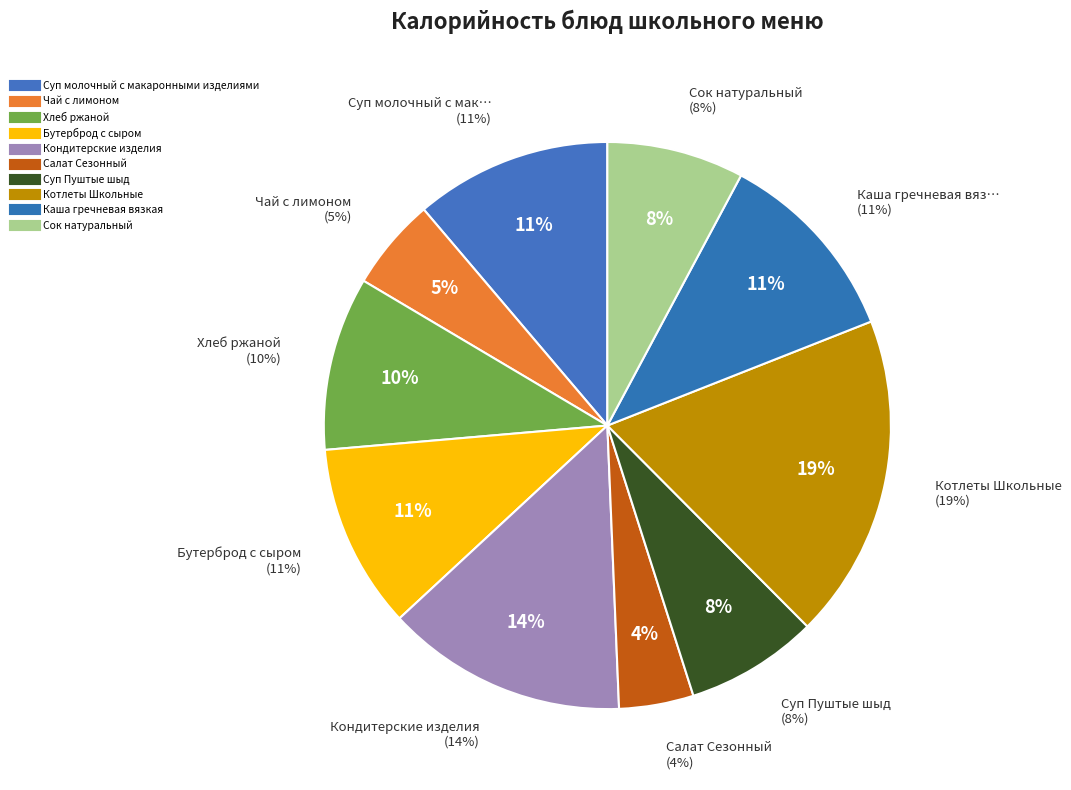

What is the largest slice in the pie chart?

Котлеты Школьные